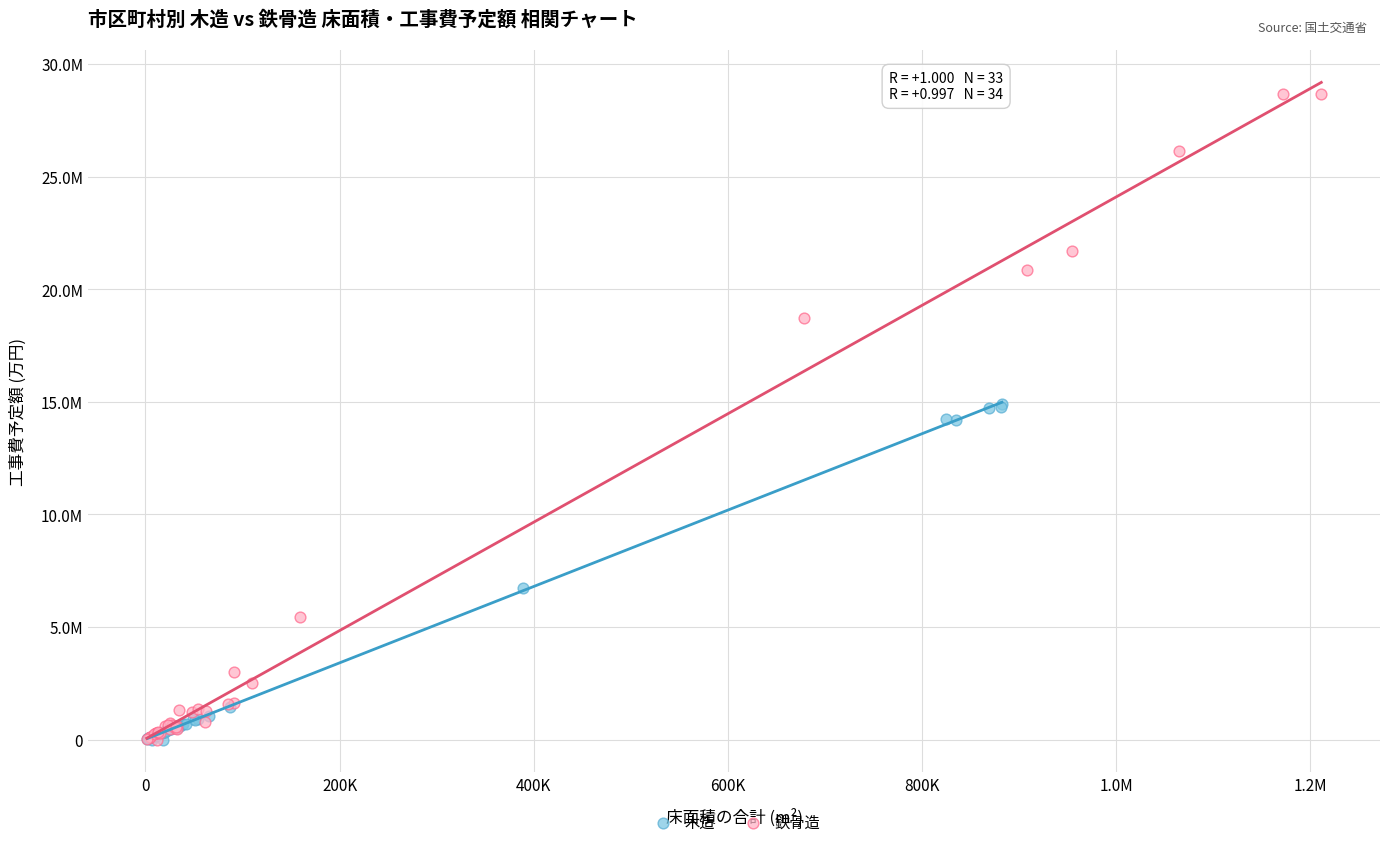

Which series reaches the maximum Y coordinate?

鉄骨造